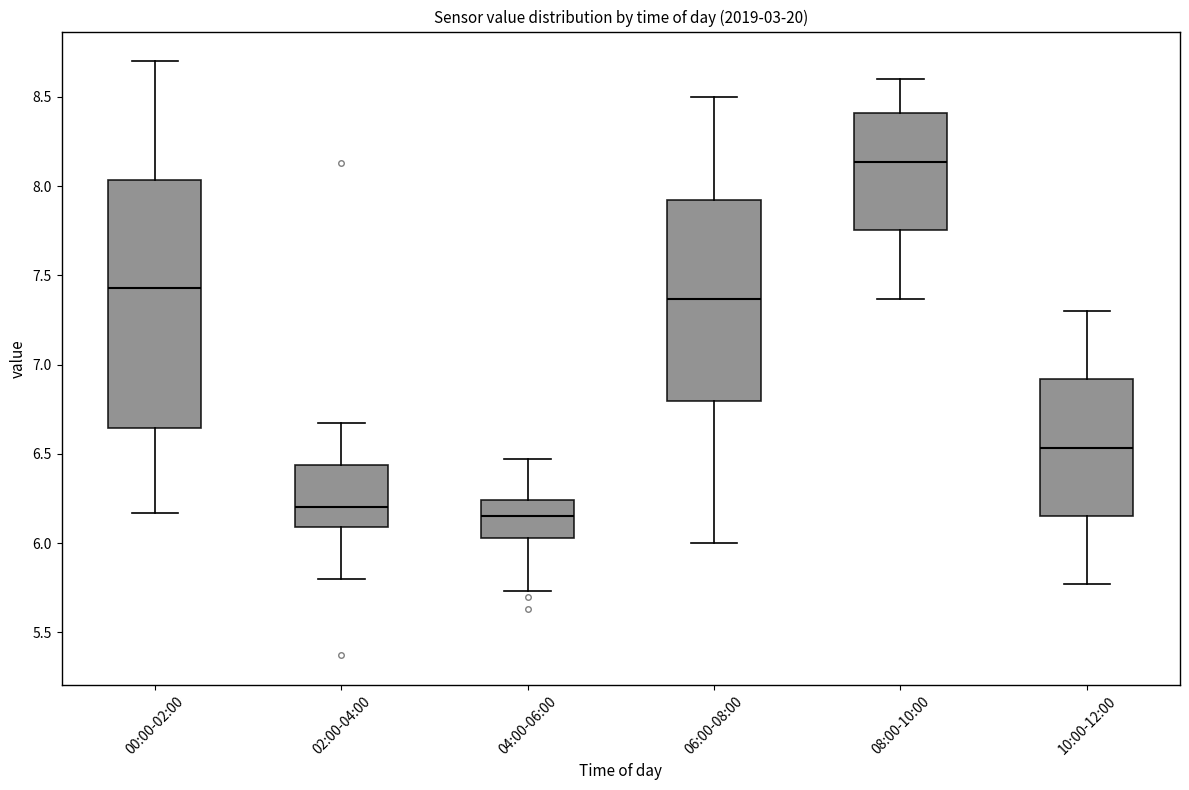

Which box is the tallest, from its lower edge to its upper edge?

00:00-02:00